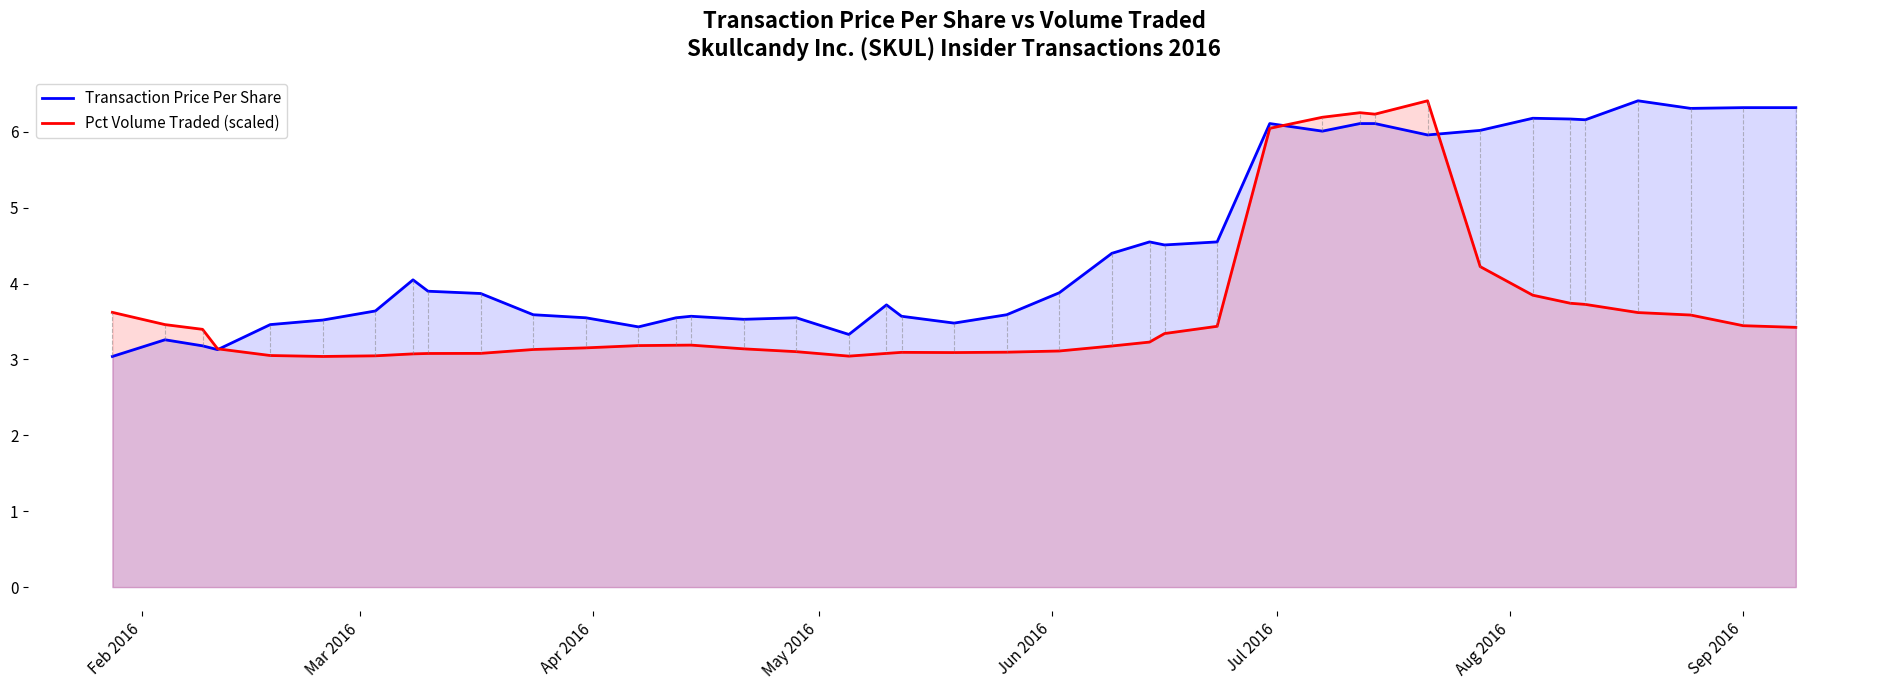

Which series has the largest total across all categories?

Transaction Price Per Share